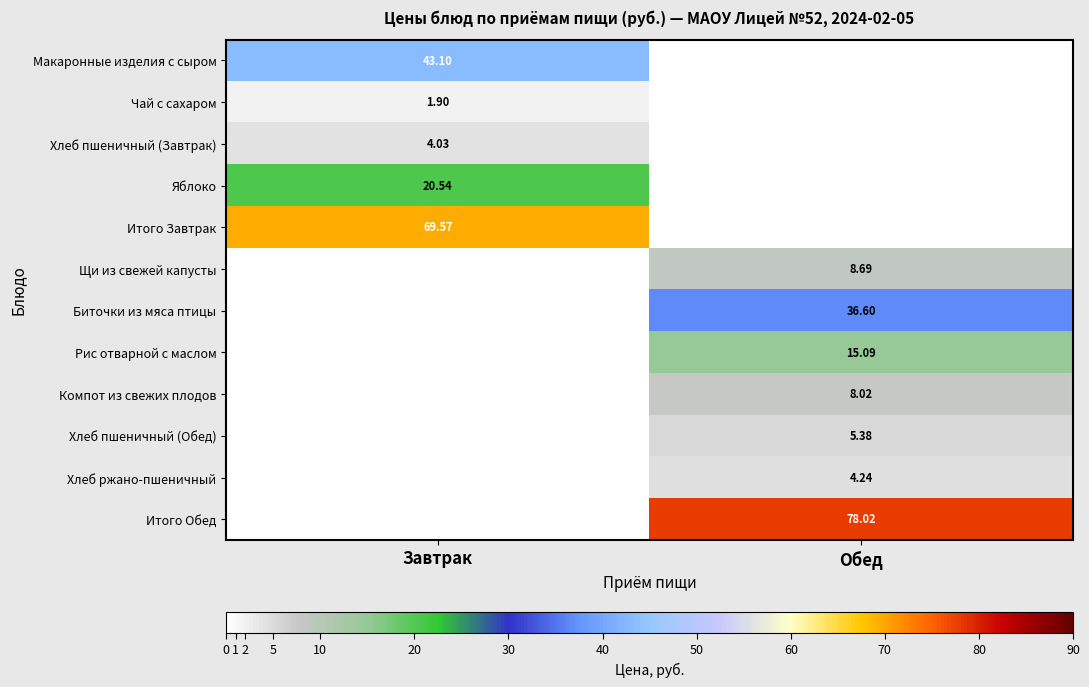

Is the value of Рис отварной с маслом at Обед greater than the value of Чай с сахаром at Завтрак?

Yes